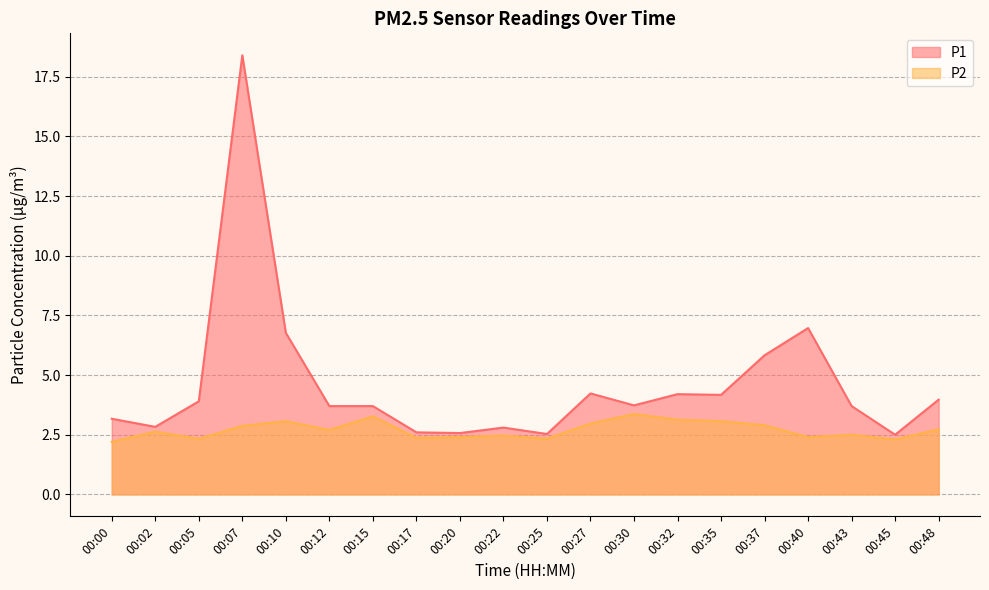

What is the value of the P1 point at the 4th from the left?

18.4